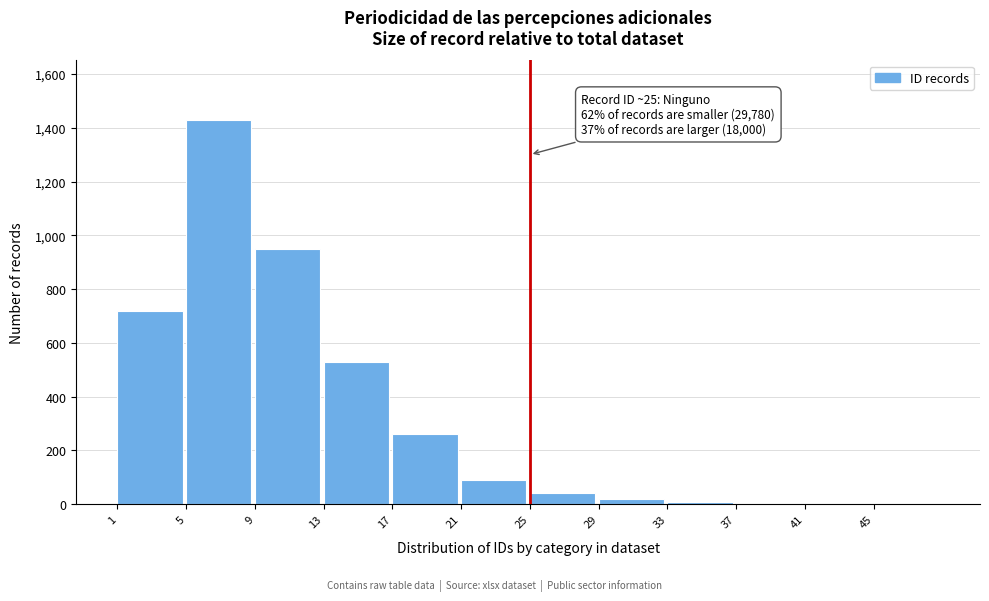

What is the sum of all values?

4060